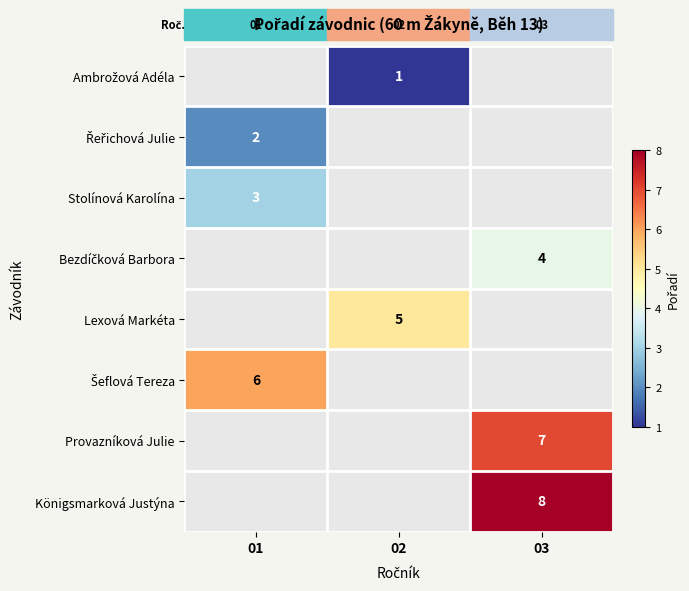

What is the lowest value of the Řeřichová Julie series?

2.0